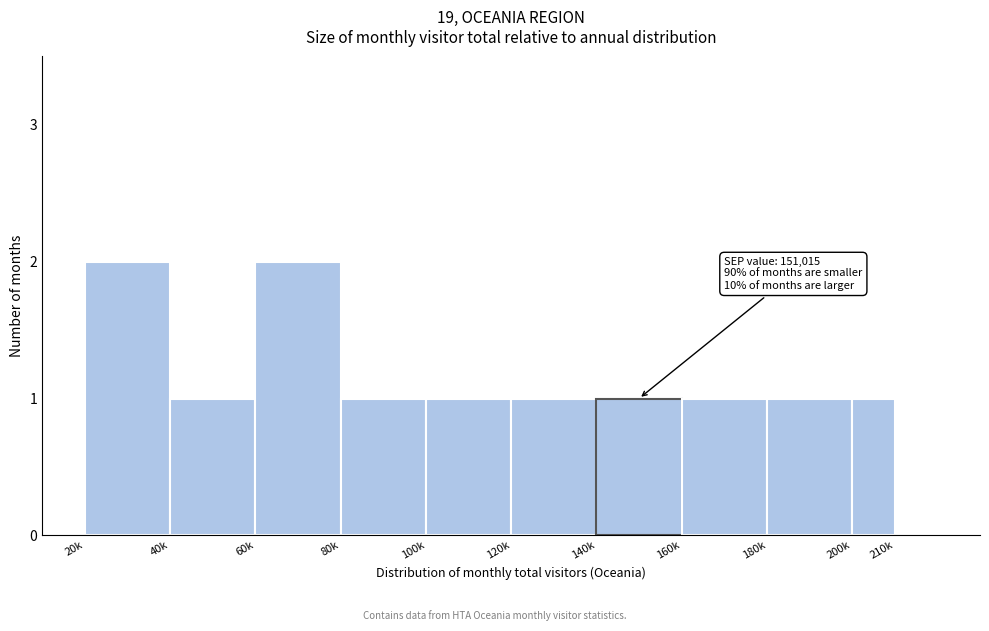

Reading left to right, list all the values displayed in this chart.

20k=2	40k=1	60k=2	80k=1	100k=1	120k=1	140k=1	160k=1	180k=1	200k=1	210k=0